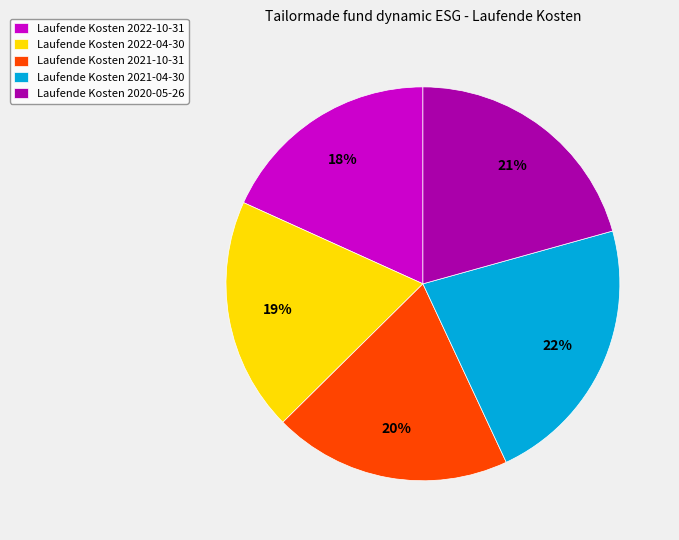

Combined, do Laufende Kosten 2020-05-26 and Laufende Kosten 2022-04-30 account for over 50%?

No